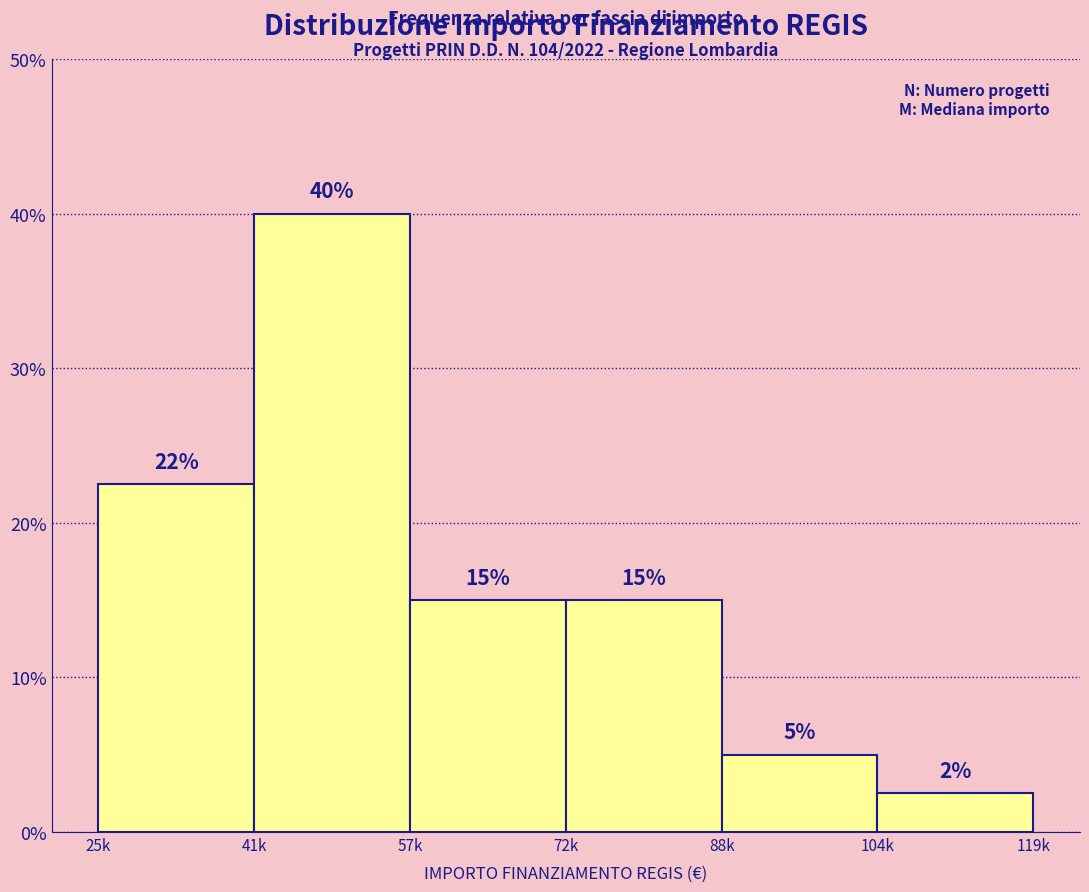

What position from the right is 88k?

2